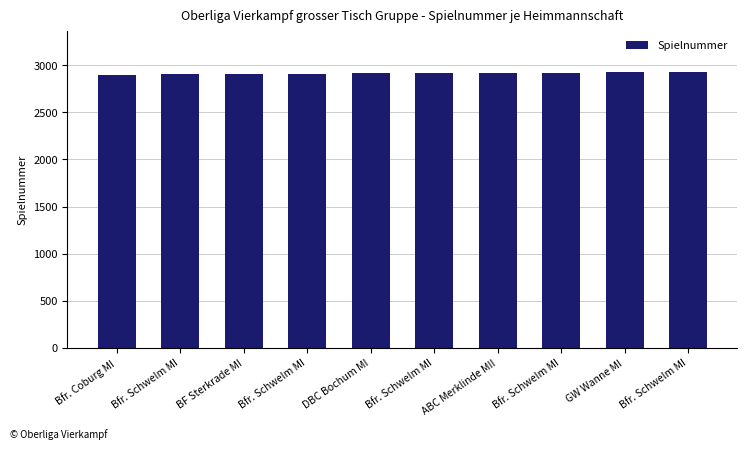

What is the ratio of the value at DBC Bochum MI to the value at Bfr. Coburg MI?

1.0